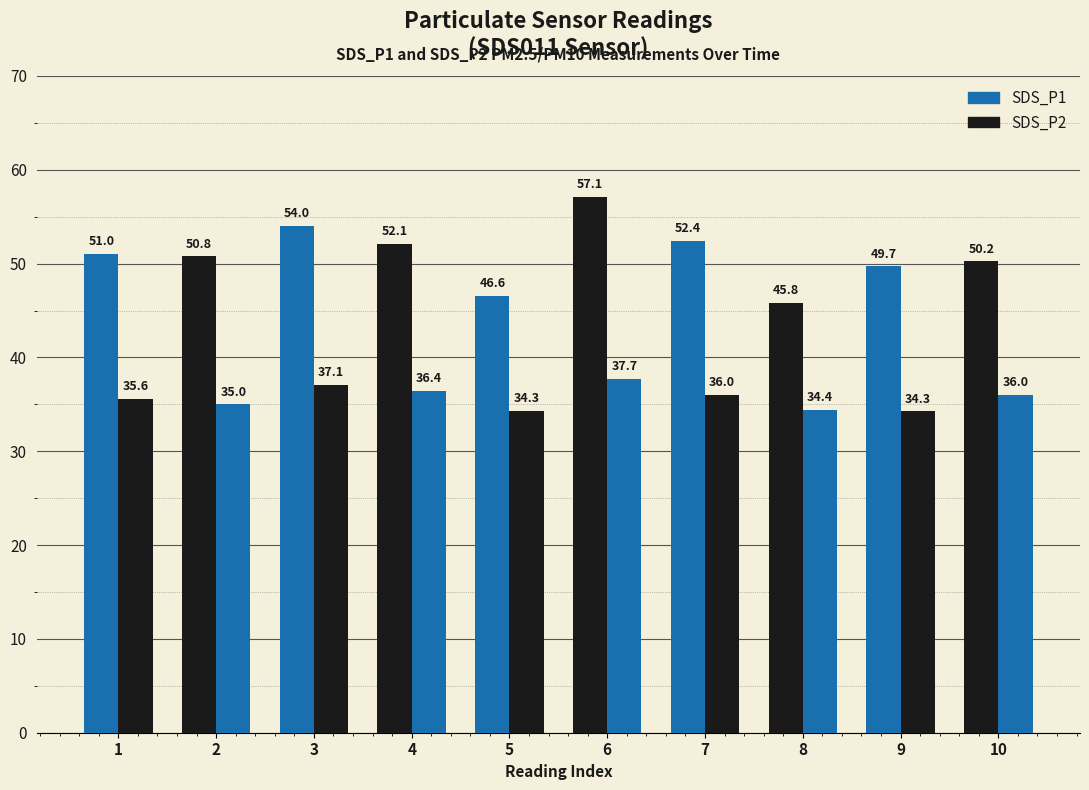

Is the value of SDS_P1 at 7 greater than the value of SDS_P2 at 7?

Yes